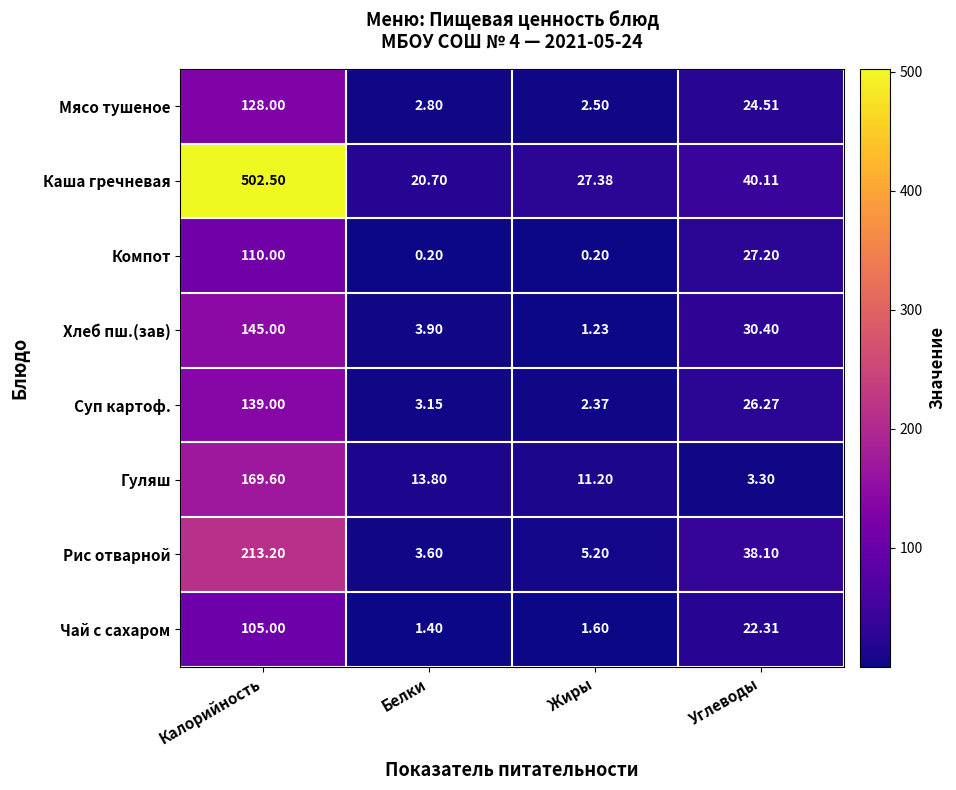

Which series changed the most between Калорийность and Углеводы?

Каша гречневая